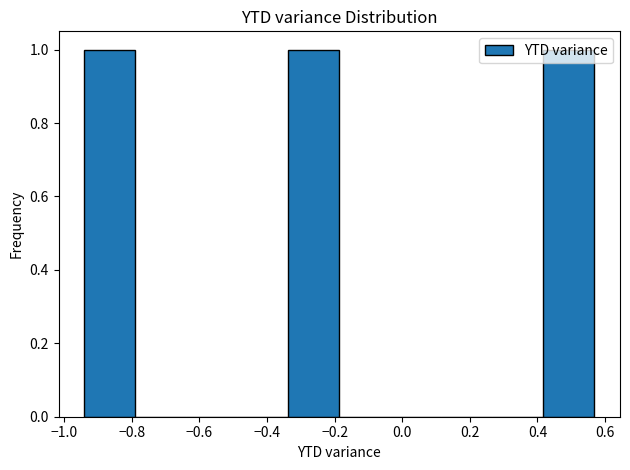

Reading left to right, list every bar in this chart as the range it spans on the x-axis followed by its height. Neither the bar edges nor the heights are printed on the chart, so give them approximately, as read against the axes.

-0.94 to -0.80: 1
-0.80 to -0.64: 0
-0.64 to -0.48: 0
-0.48 to -0.34: 0
-0.34 to -0.18: 1
-0.18 to -0.04: 0
-0.04 to 0.12: 0
0.12 to 0.26: 0
0.26 to 0.42: 0
0.42 to 0.56: 1